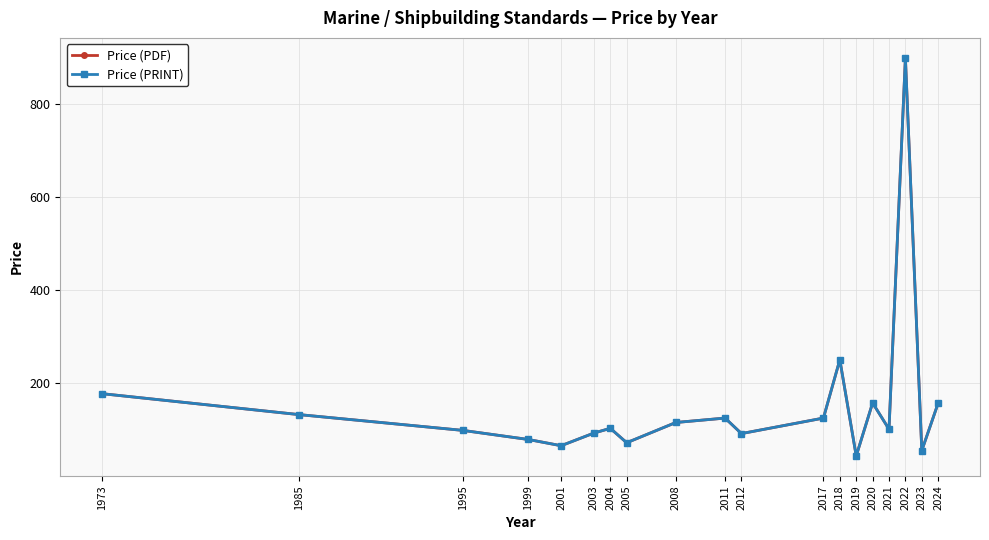

Is this an area chart (filled region under the line)?

No